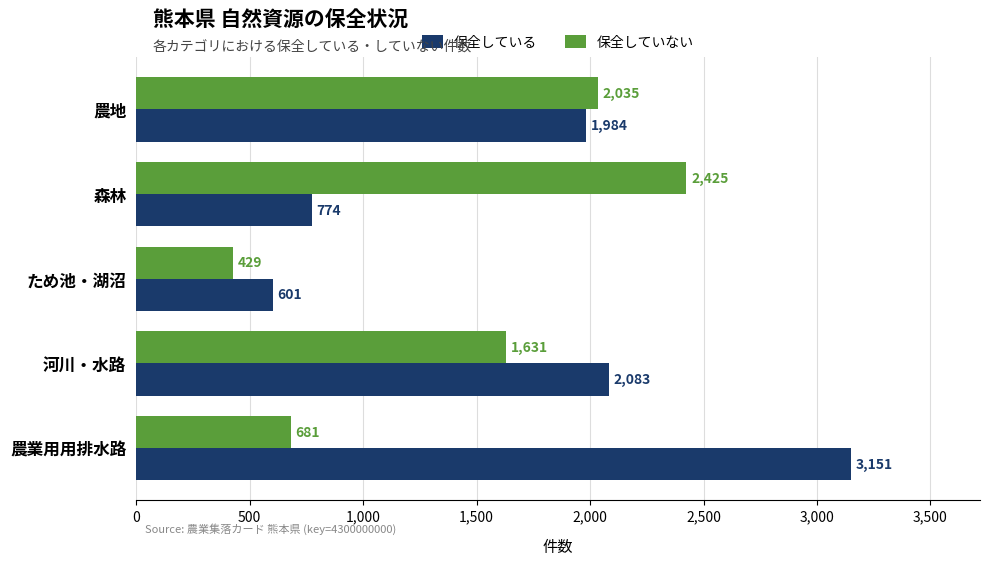

Rank the series by their average value, from highest to lowest.

保全している, 保全していない